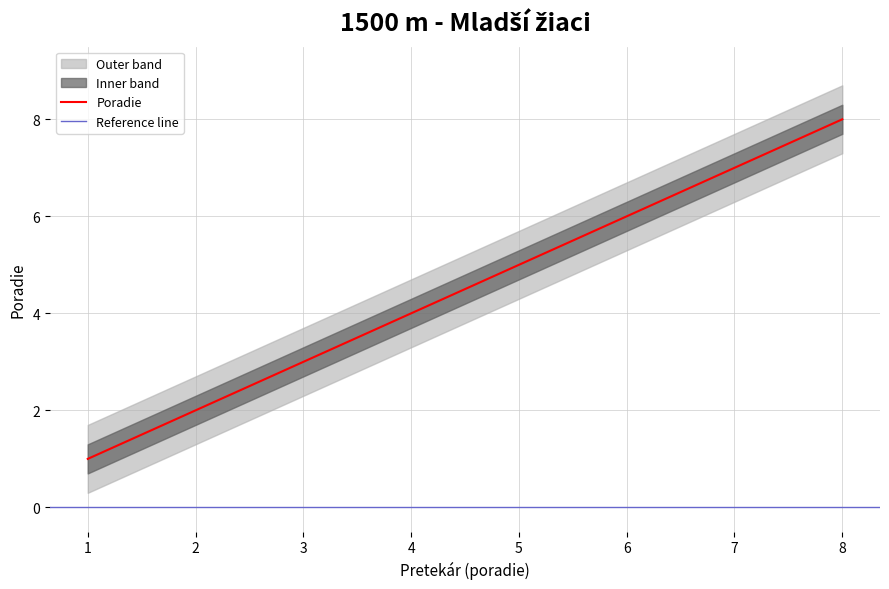

Rank the categories by Poradie value from highest to lowest.

8, 7, 6, 5, 4, 3, 2, 1